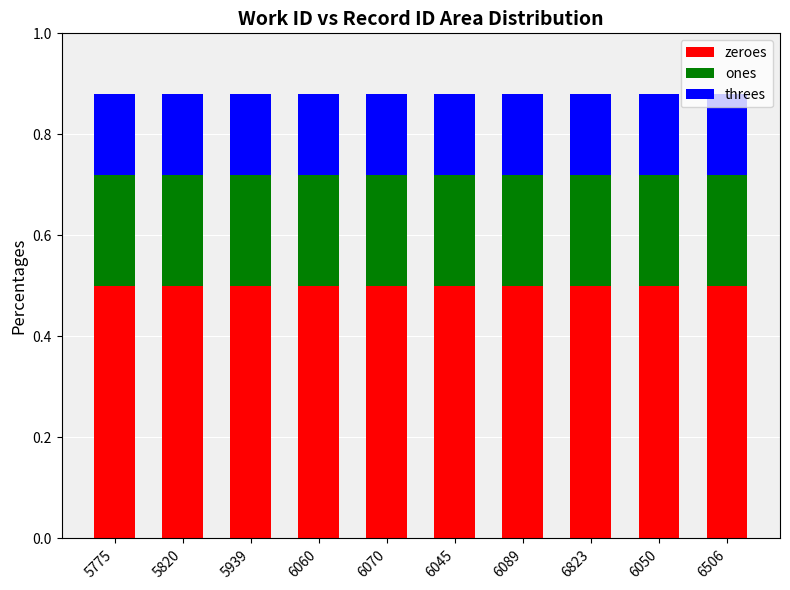

The zeroes series shows 0.1 at 5820. True or false?

False